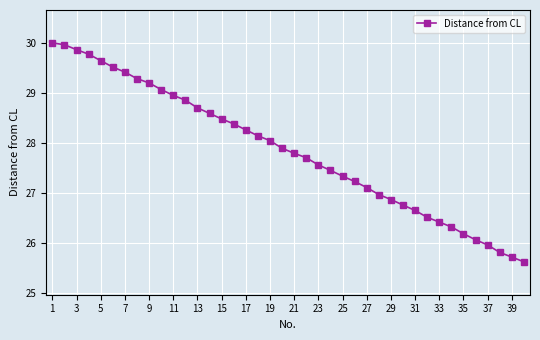

What is the difference between the second highest and minimum values?

4.3